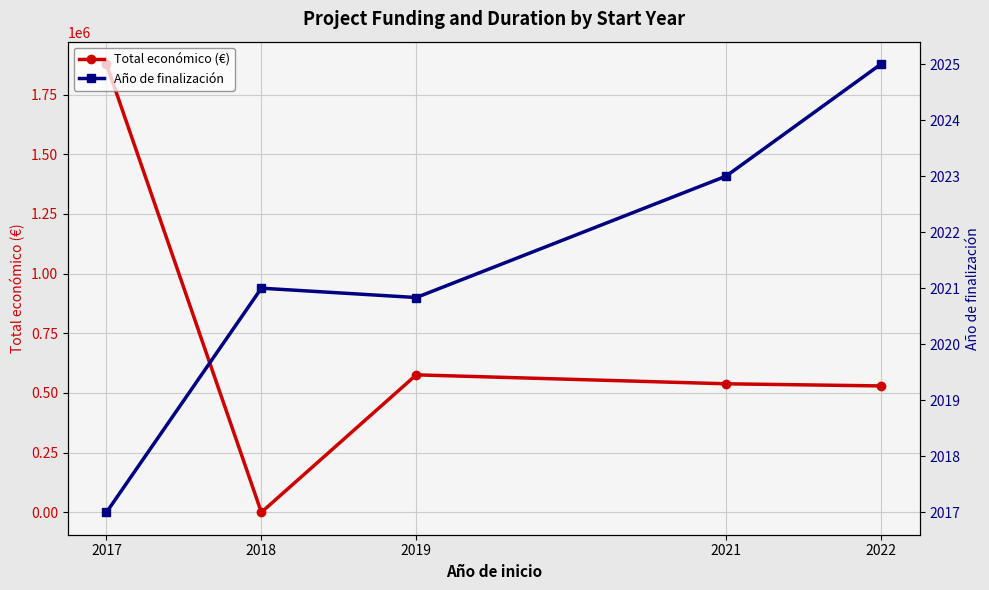

What is the minimum value for Año de finalización?

2017.0